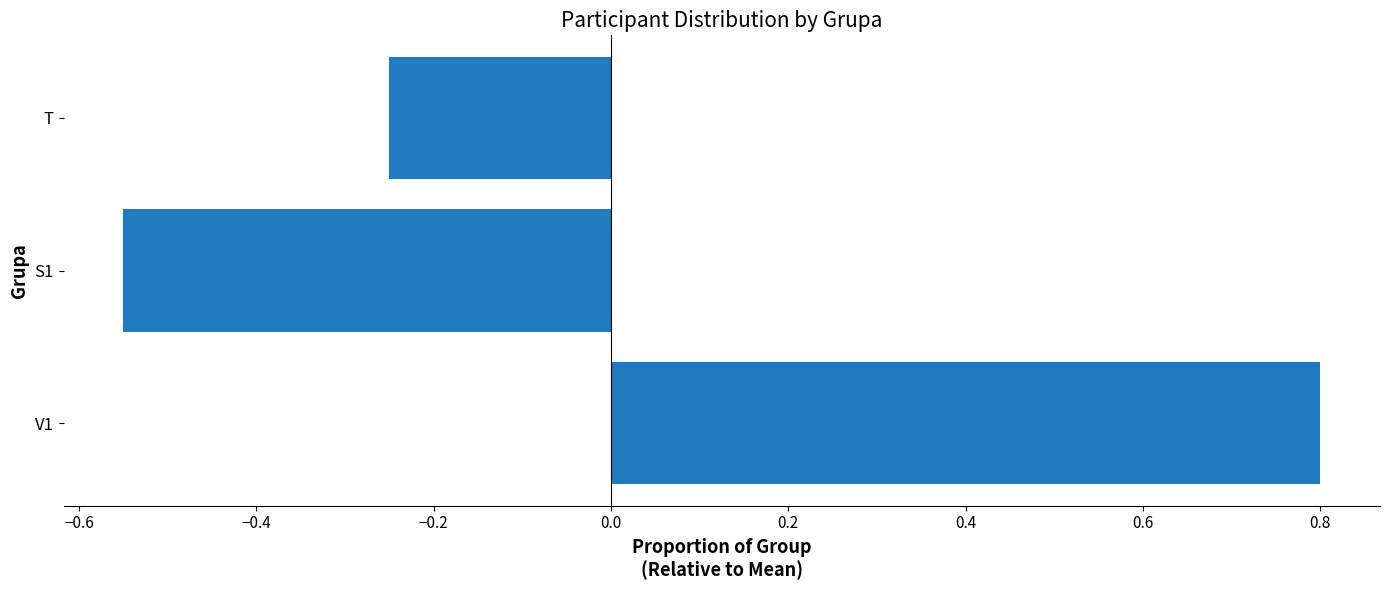

Are the bars horizontal?

Yes